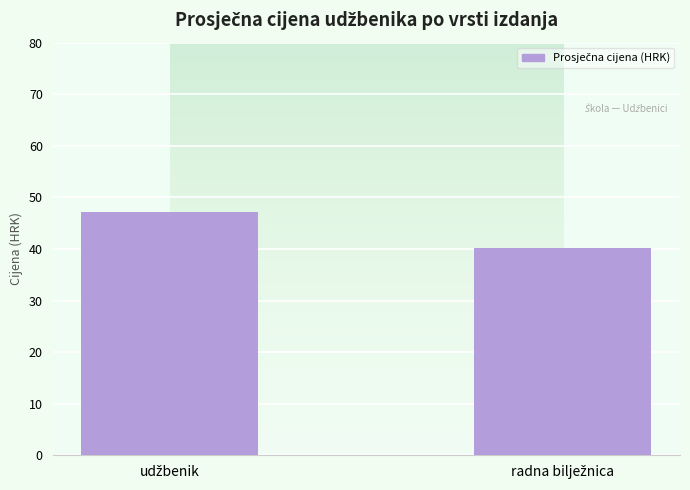

What is the value of the 1st bar from the left?

47.2